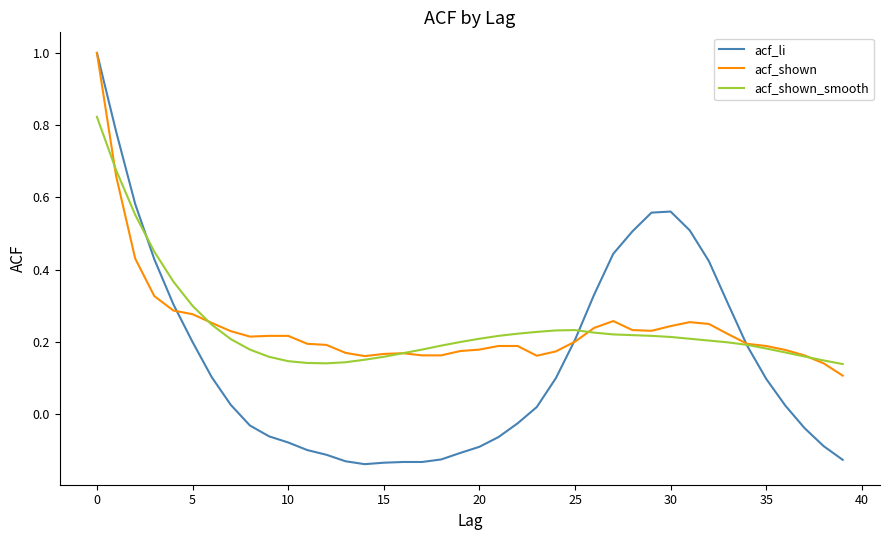

Which series has the largest range (max minus min)?

acf_li